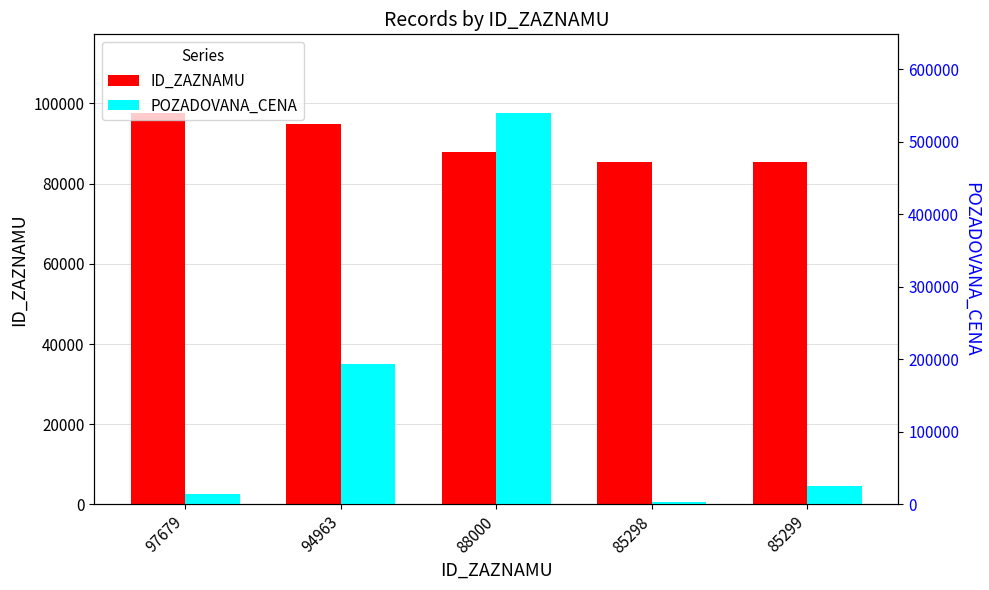

Between 85299 and 94963, which is larger?

94963